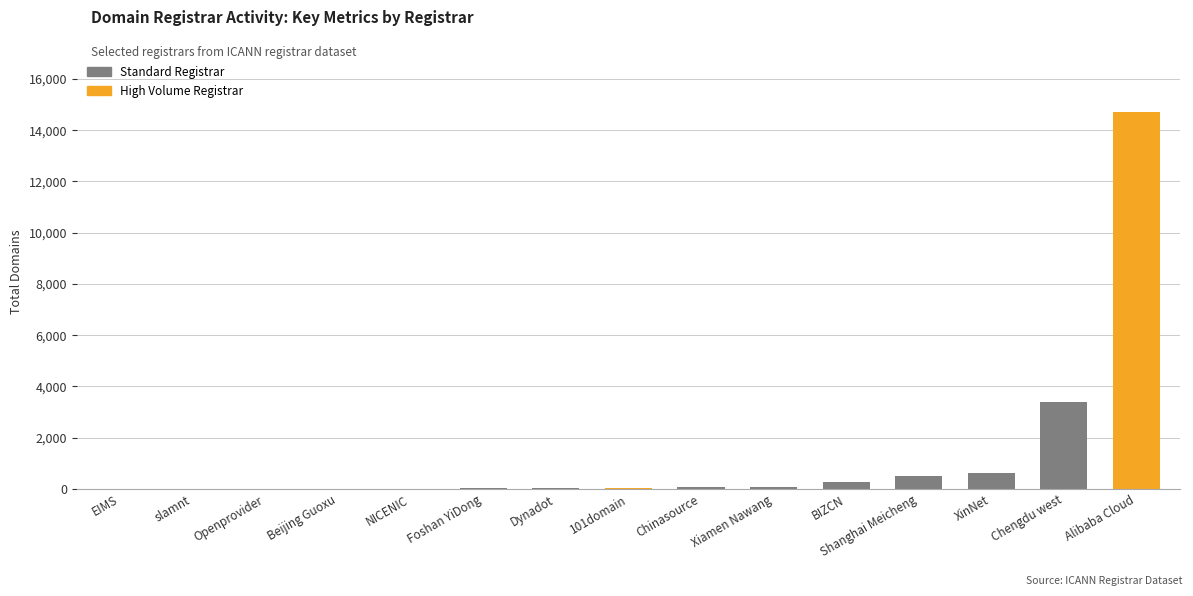

Are the bars horizontal?

No